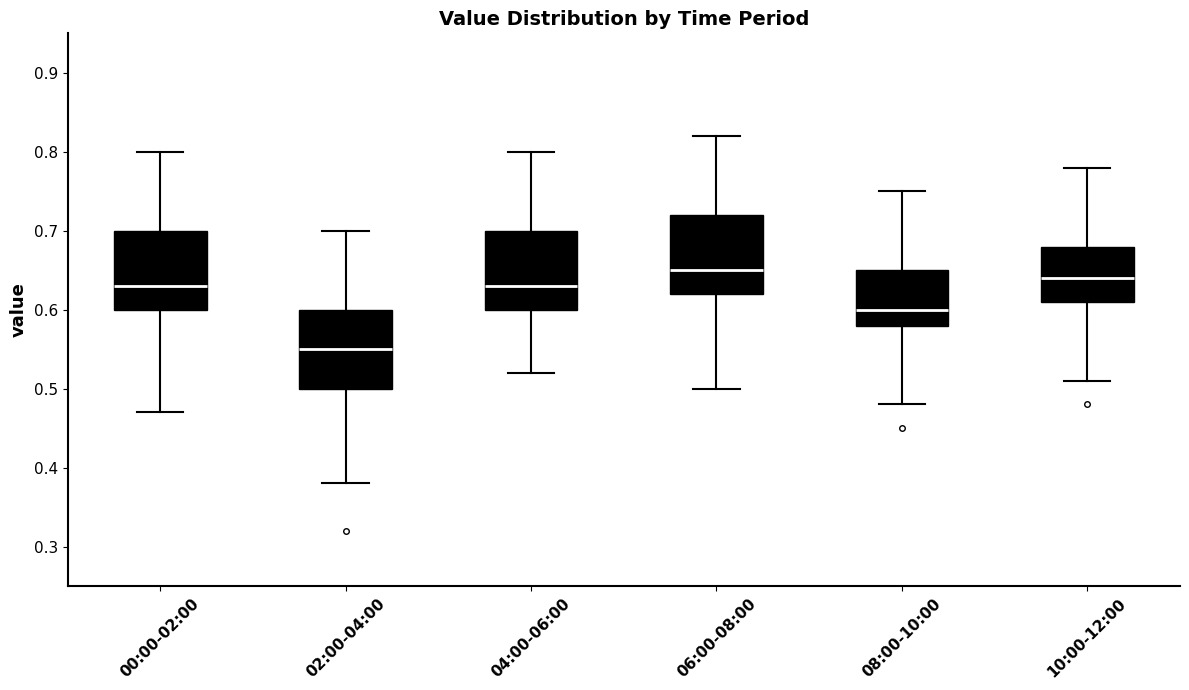

Which box has the highest median line?

06:00-08:00